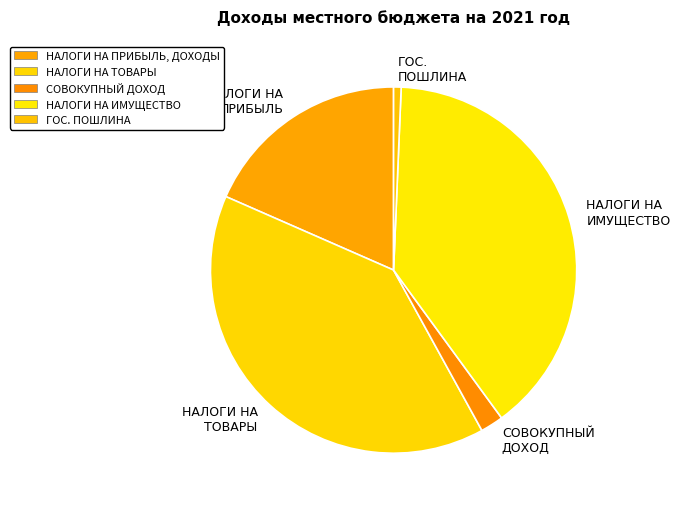

The ГОС. ПОШЛИНА slice represents 11% of the pie. True or false?

False